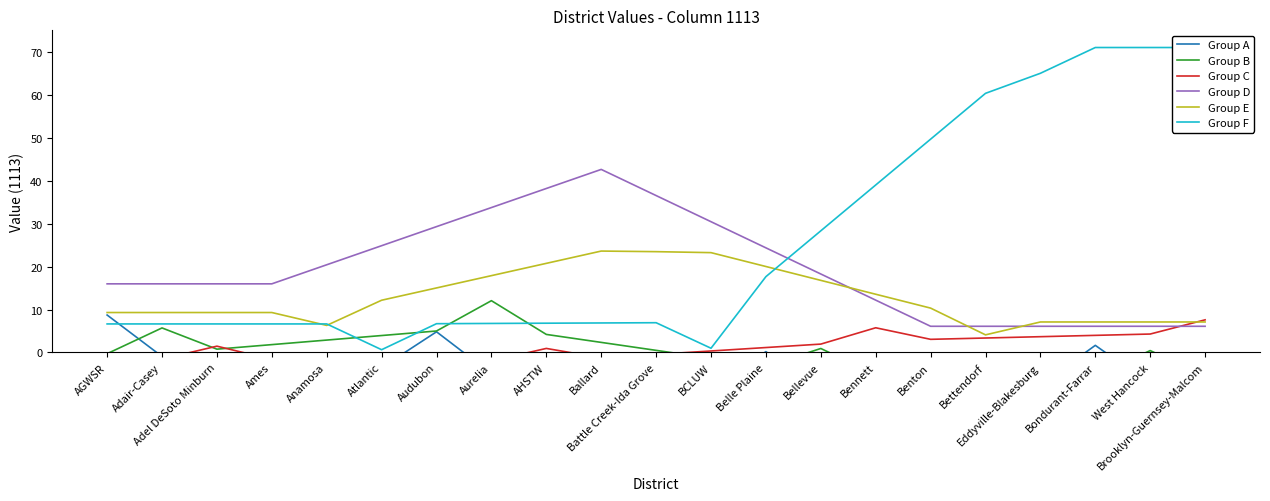

How many interior local valleys does the Group F series have?

2